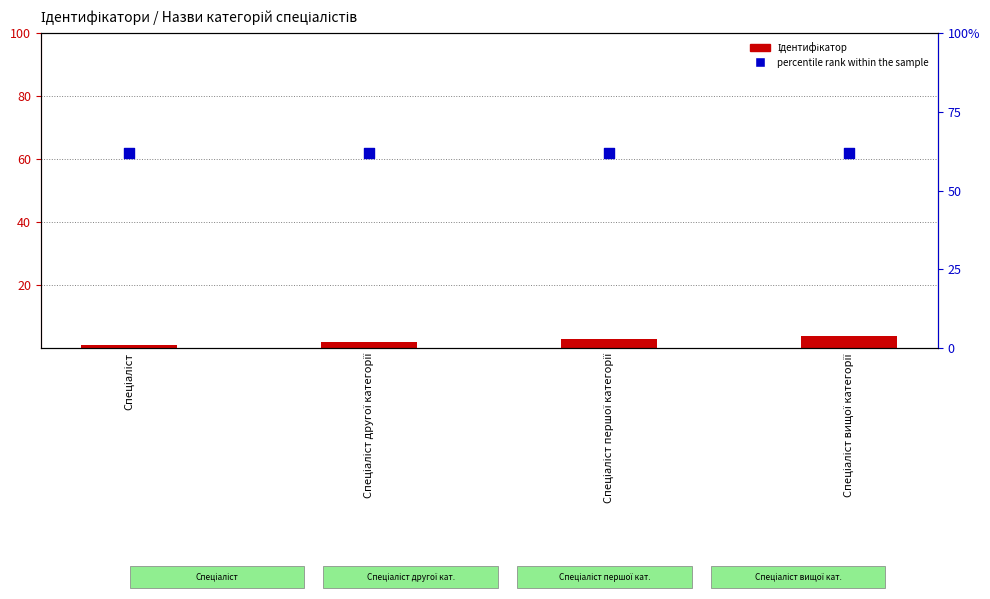

Is the value of percentile rank within the sample at Спеціаліст другої категорії greater than the value of Ідентифікатор at Спеціаліст вищої категорії?

Yes